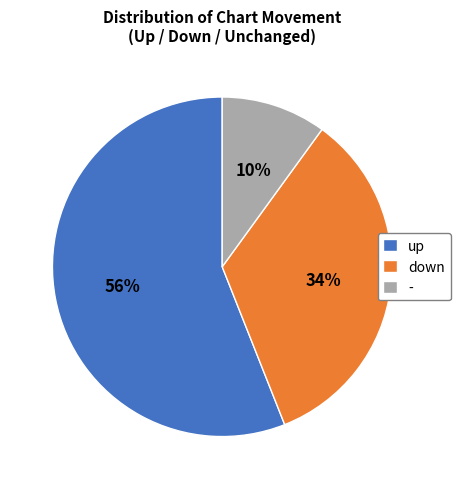

What percentage is the - slice, to the nearest percent?

10%